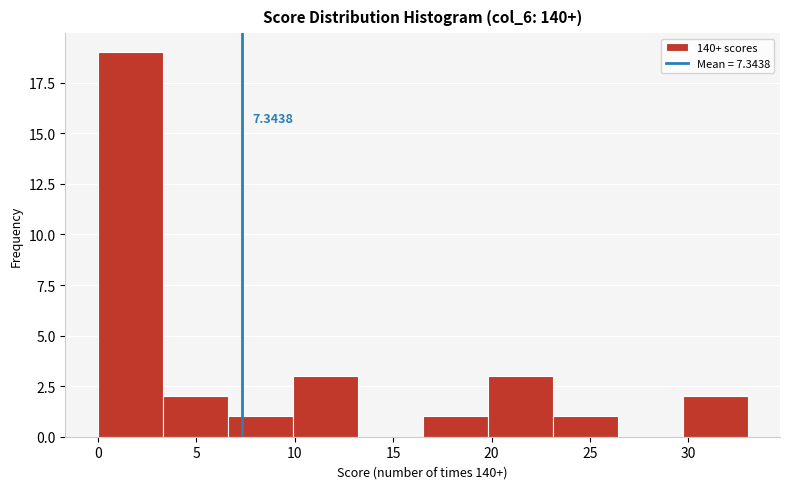

Over which range of the x-axis is the bar tallest?

0.0 to 3.3